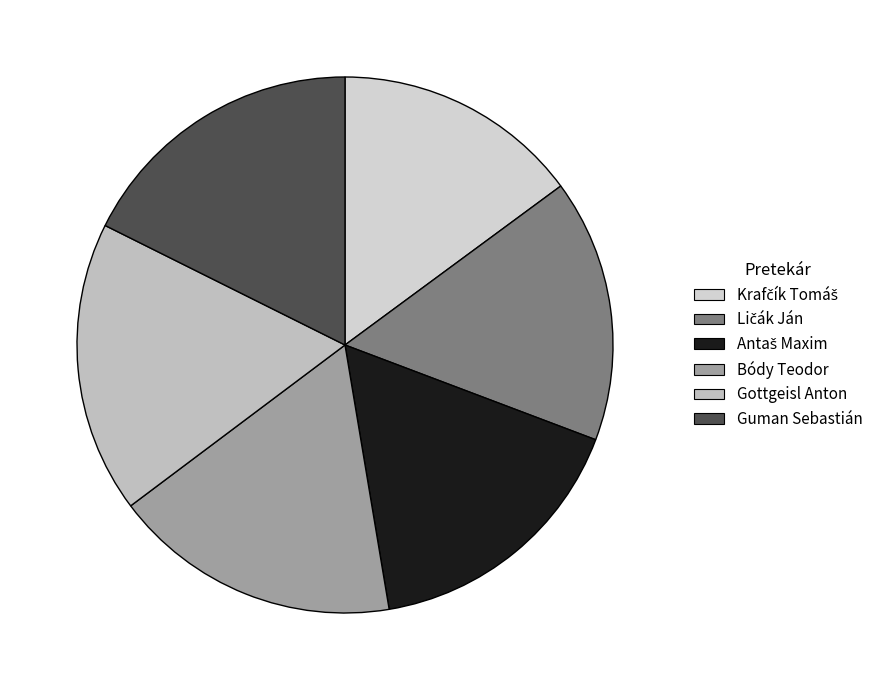

Is the sum of Antaš Maxim and Bódy Teodor greater than half?

No